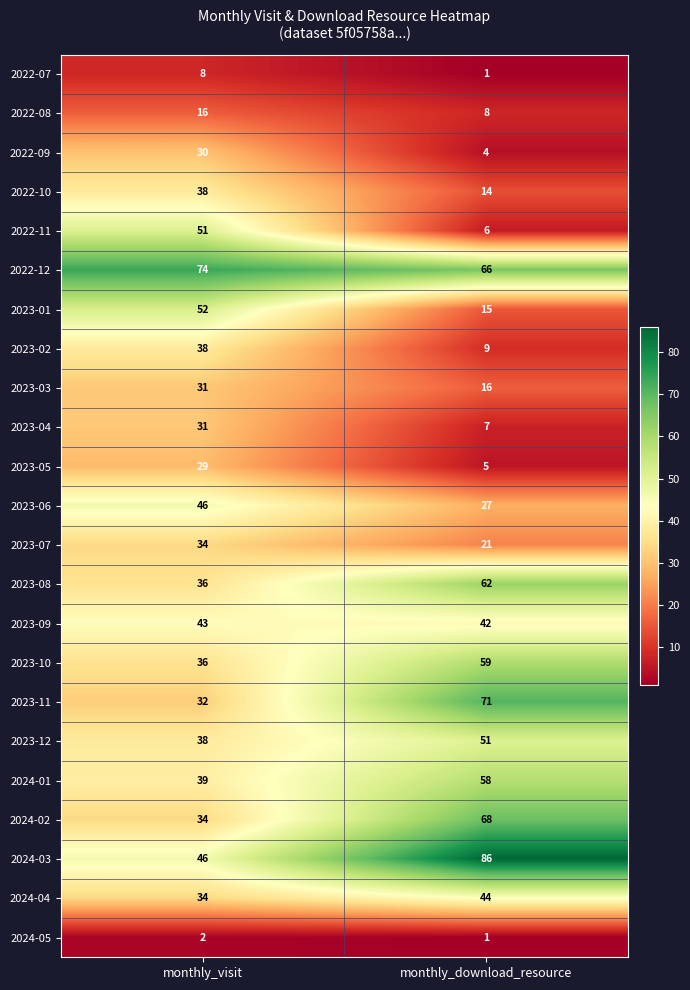

What is the total value across all series at monthly_download_resource?

741